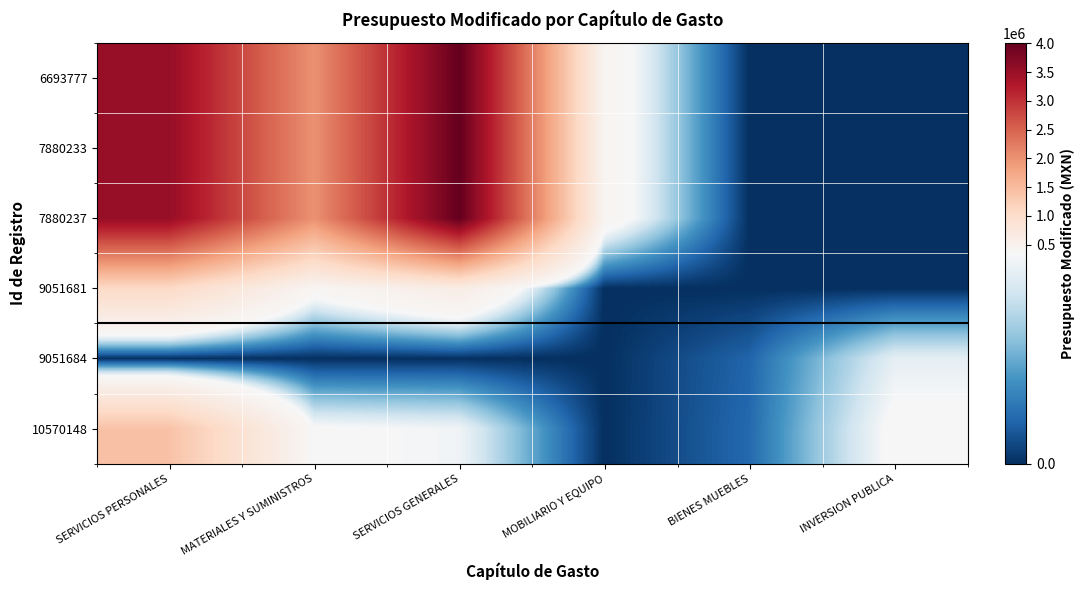

At how many categories does at least one series exceed 3793038?

1